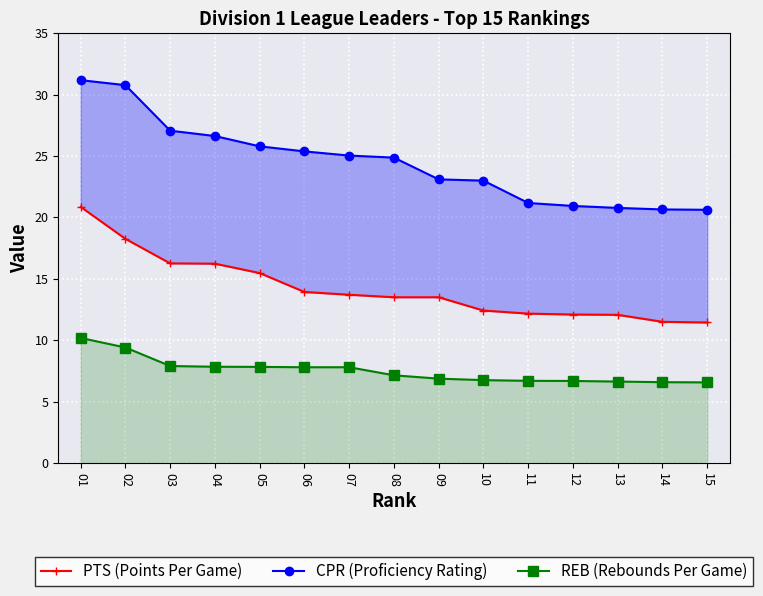

What is the total value across all series at 06?

47.1